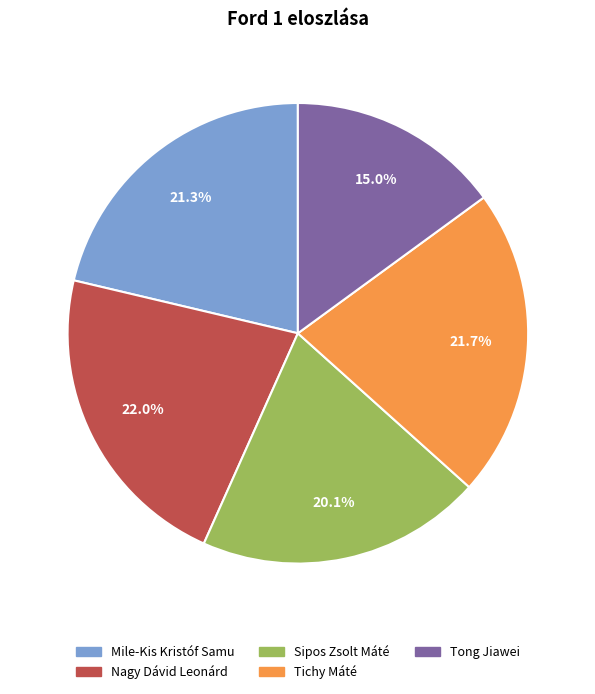

True or false: Sipos Zsolt Máté accounts for 20% of the total.

True